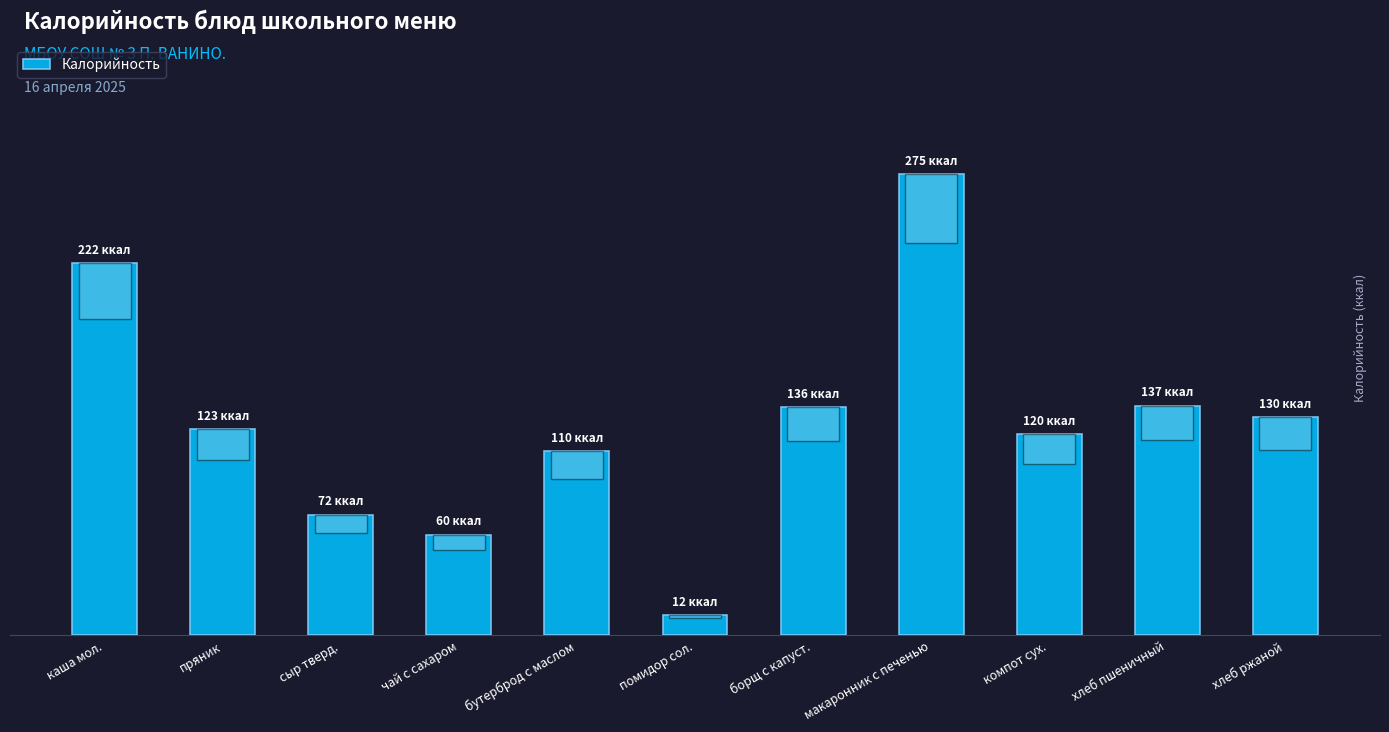

Does the chart contain any negative values?

No